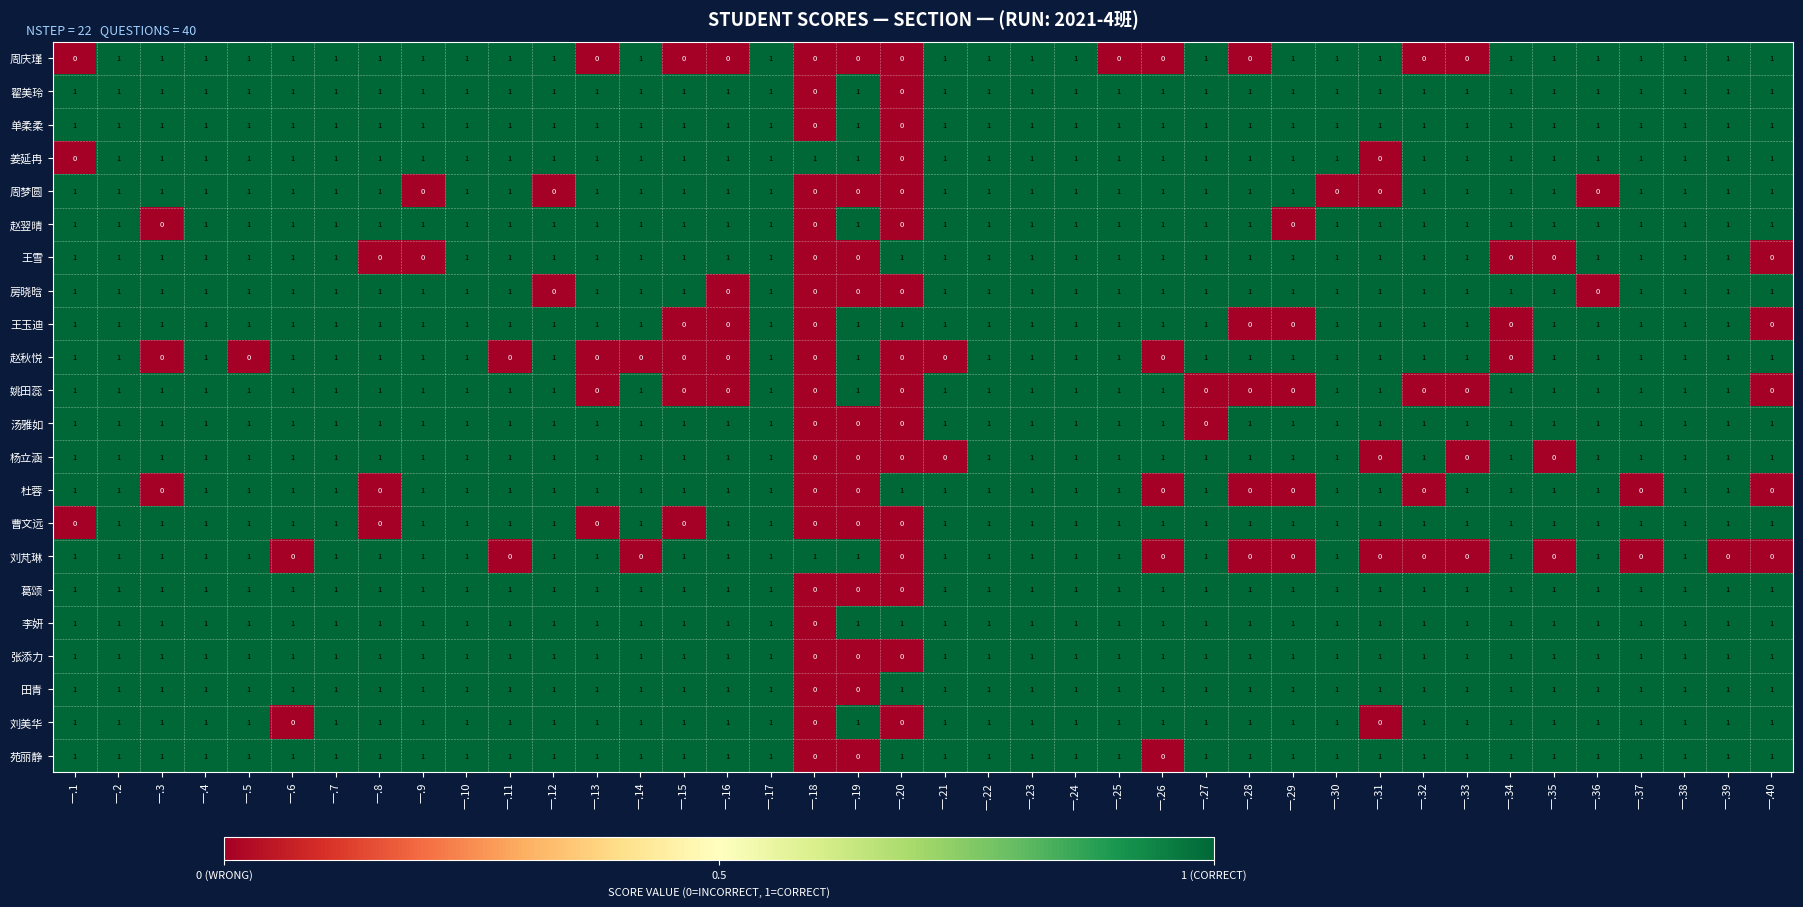

Which series has the largest total across all categories?

李妍